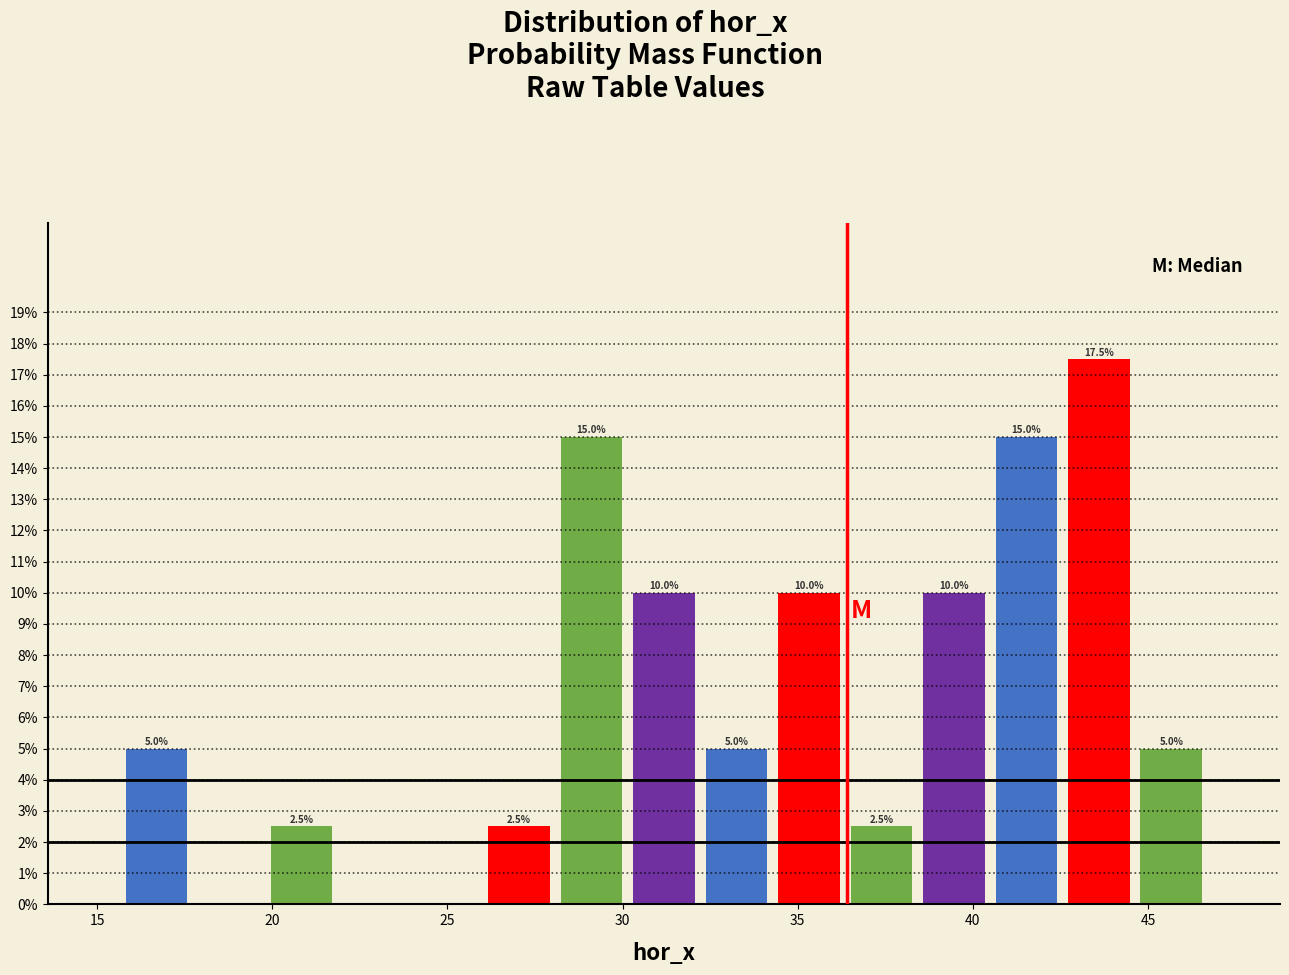

Over which range of the x-axis is the bar tallest?

42.5 to 44.5